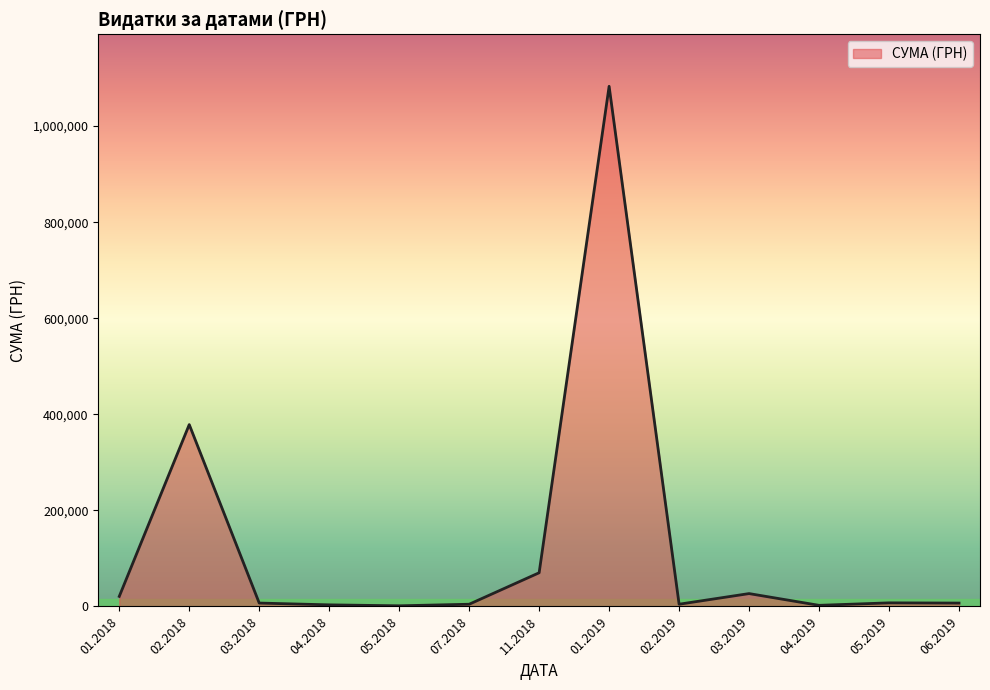

What is the greatest value displayed?

1082927.1